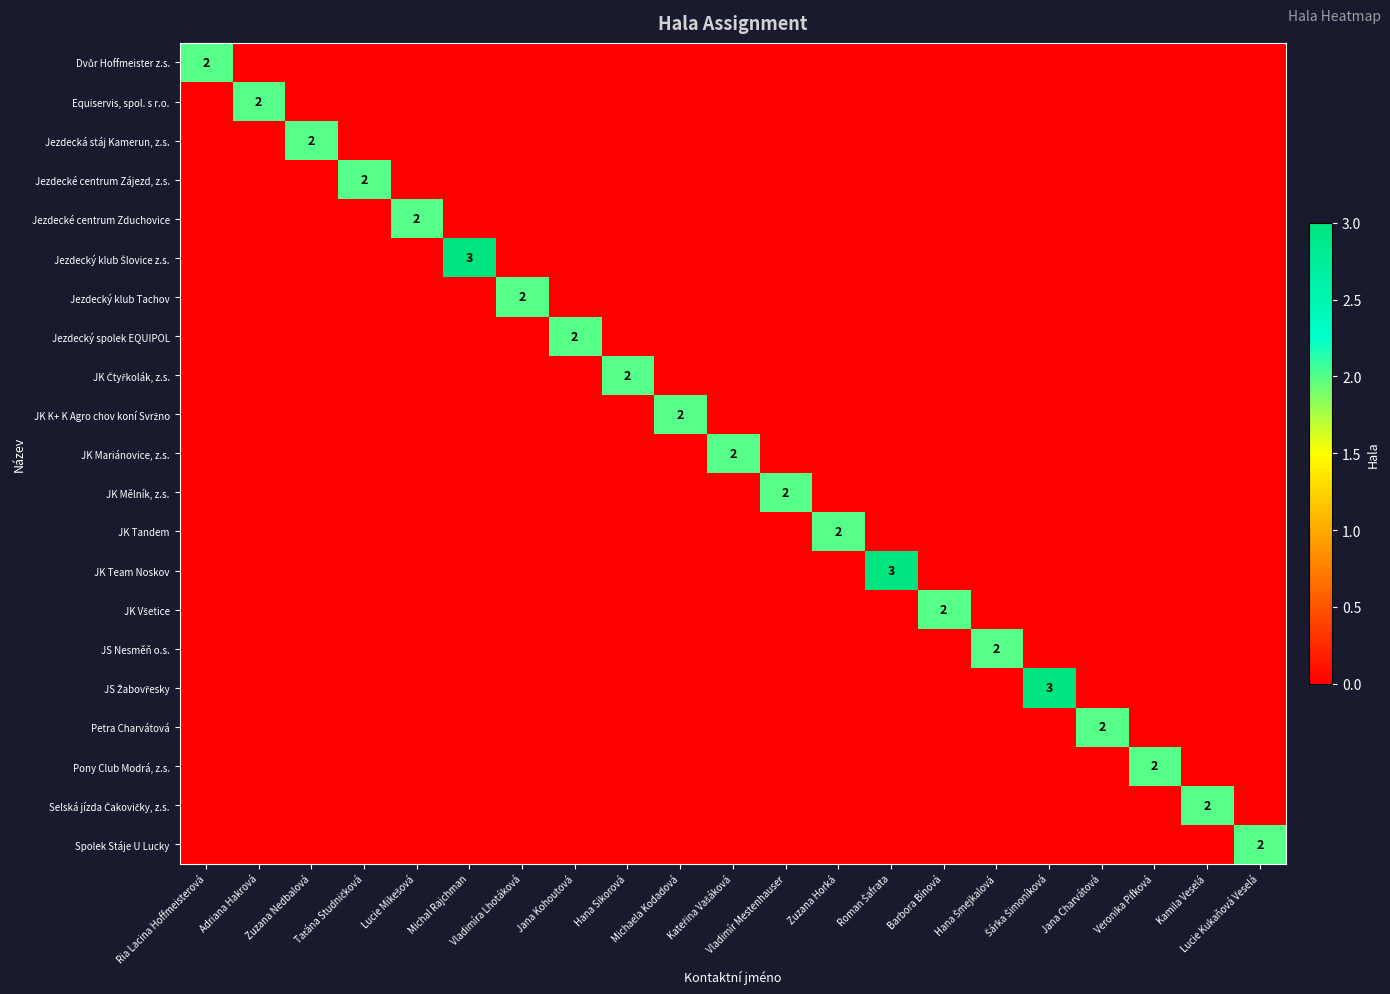

Which series has the widest spread of values?

Jezdecký klub Šlovice z.s.